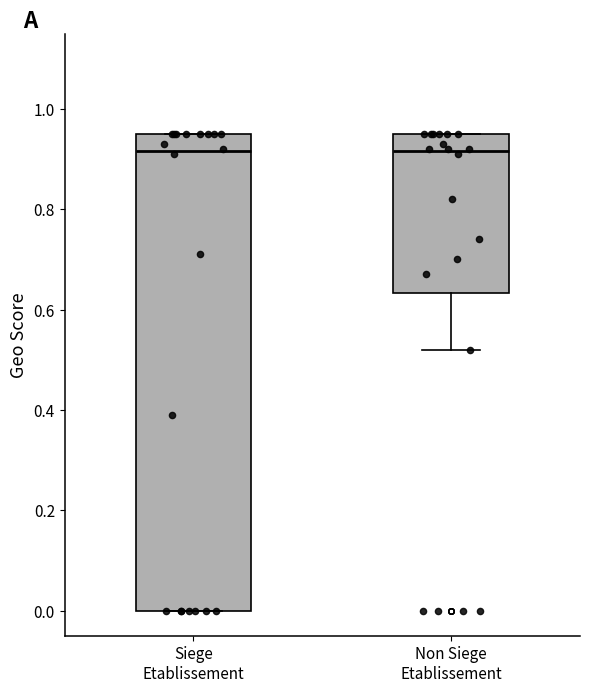

Reading left to right, transcribe this box plot: for each box, give where its median line is, the range the box spans, and where its two whiskers end, as read against the y-axis. The values are not printed on the chart, so give them approximately, as read against the axis.

Siege Etablissement: median 0.92, box 0.00 to 0.96, whiskers 0.00 to 0.96
Non Siege Etablissement: median 0.92, box 0.64 to 0.96, whiskers 0.52 to 0.96